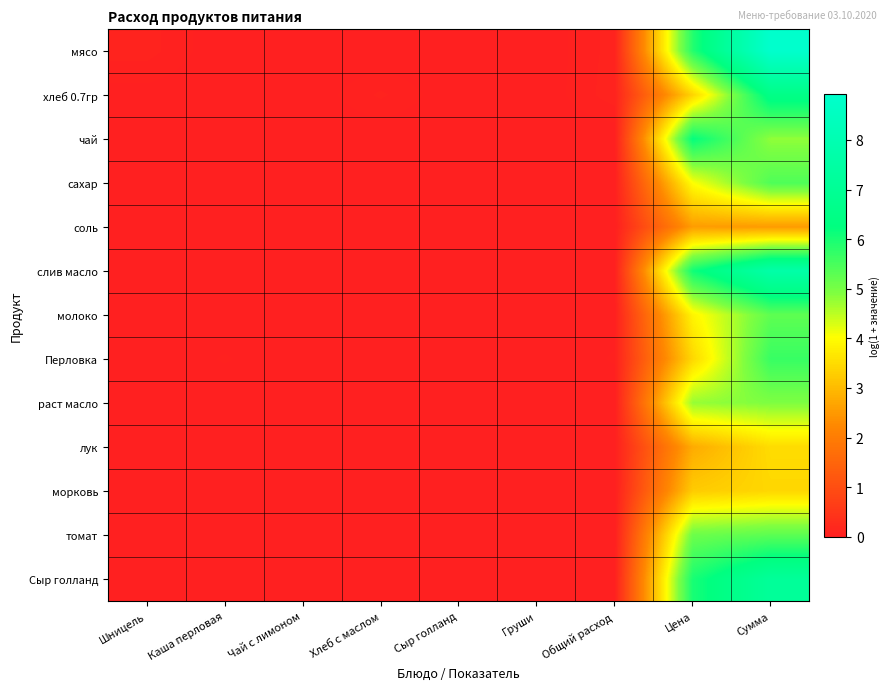

At which category is the sum across all series the highest?

Сумма